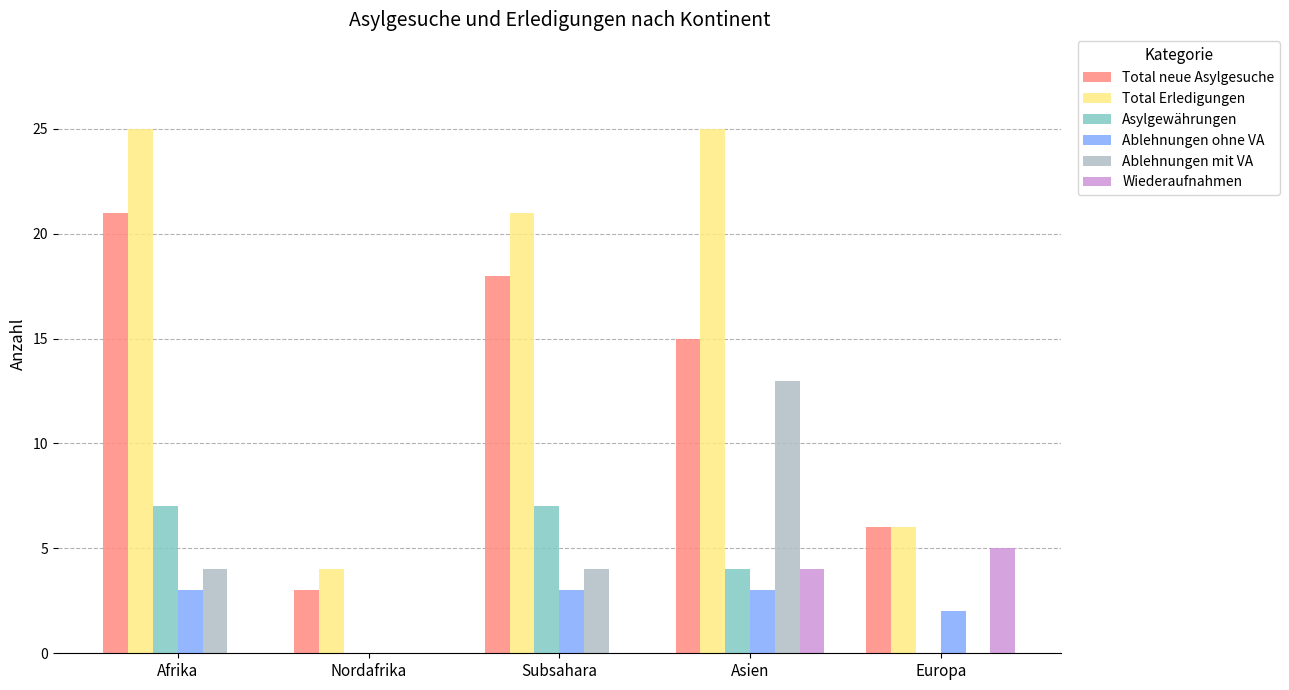

What is the difference between the Ablehnungen ohne VA values at Asien and Nordafrika?

3